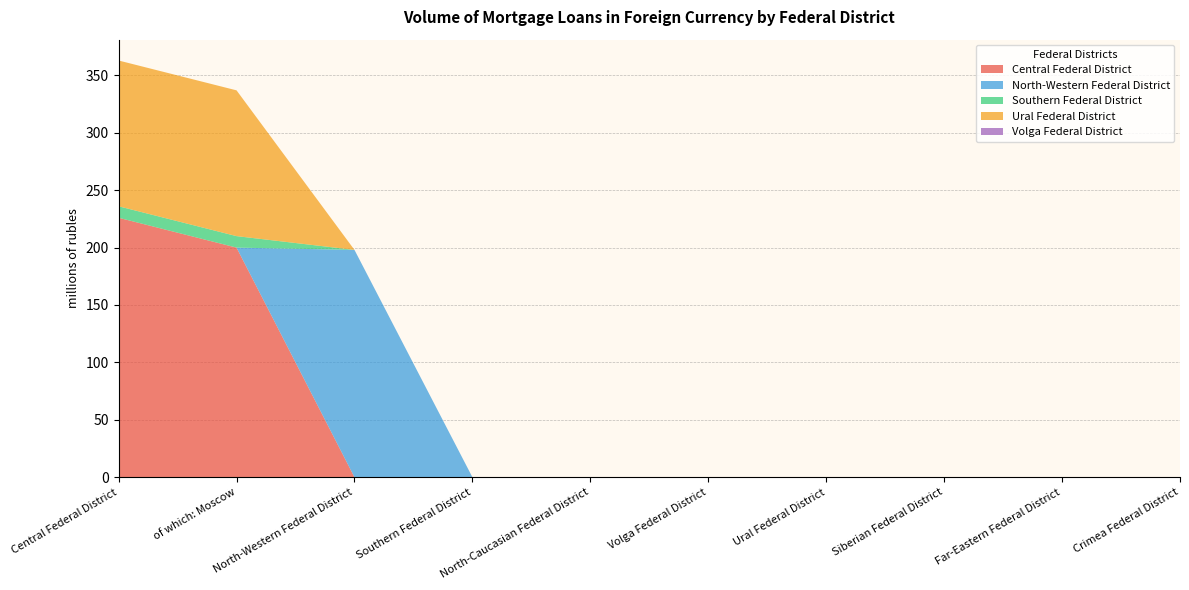

Reading left to right, extract all data points from this chart.

Central Federal District: 226	200	0	0	0	0	0	0	0	0
North-Western Federal District: 0	0	198	0	0	0	0	0	0	0
Southern Federal District: 10	10	0	0	0	0	0	0	0	0
Ural Federal District: 127	127	0	0	0	0	0	0	0	0
Volga Federal District: 0	0	0	0	0	0	0	0	0	0